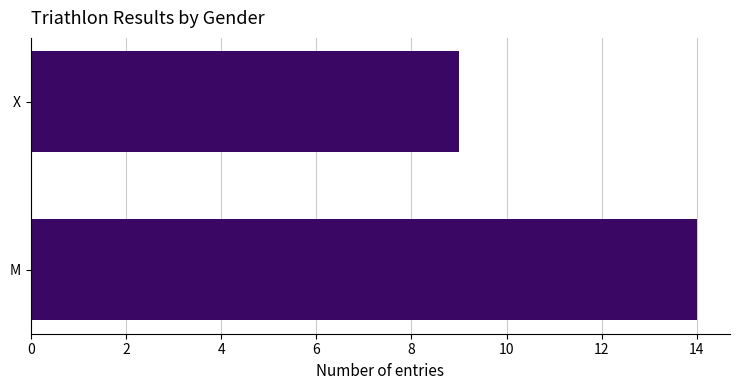

What is the difference between the maximum and minimum values?

5